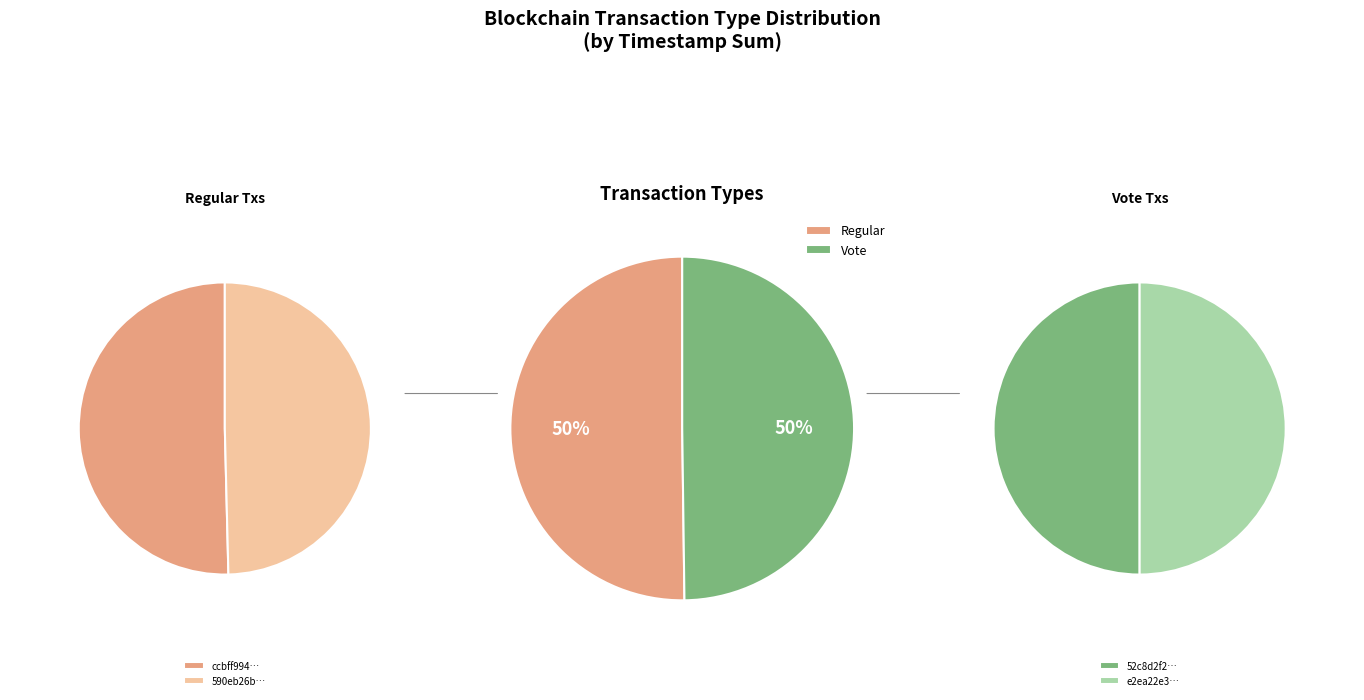

What percentage do Regular and Vote together represent?

100.0%